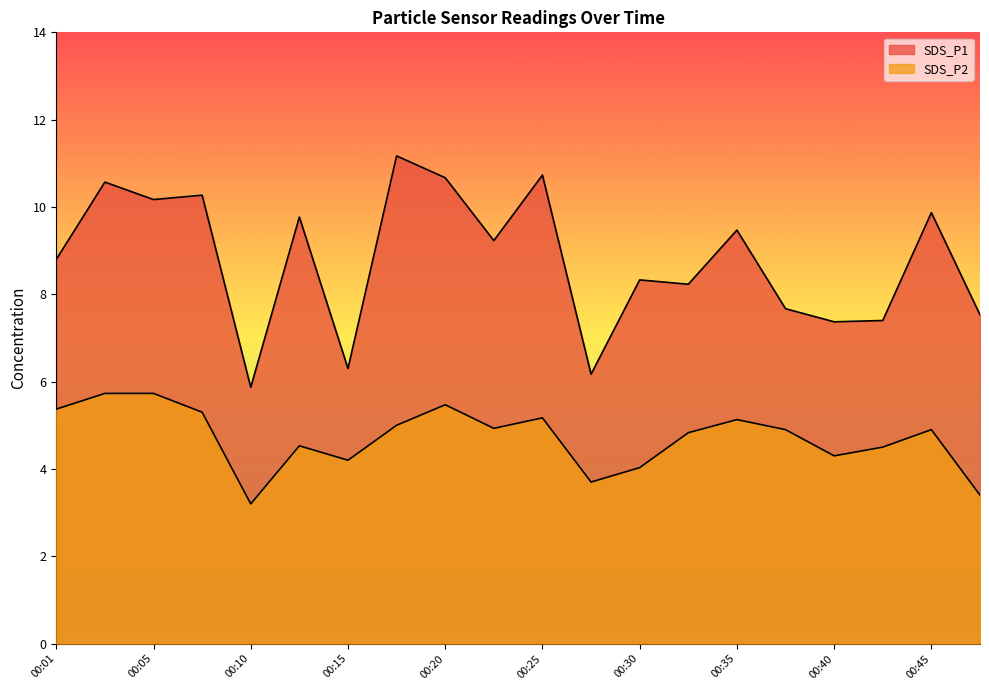

Between 00:43 and 00:40, which is larger?

00:43